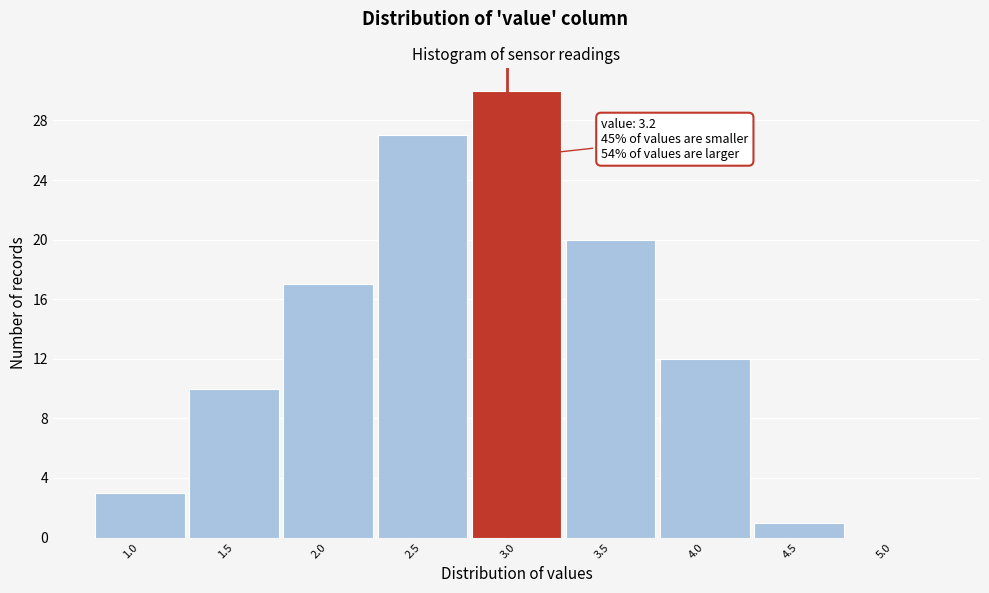

Reading left to right, list all the values displayed in this chart.

1.0=3	1.5=10	2.0=17	2.5=27	3.0=30	3.5=20	4.0=12	4.5=1	5.0=0